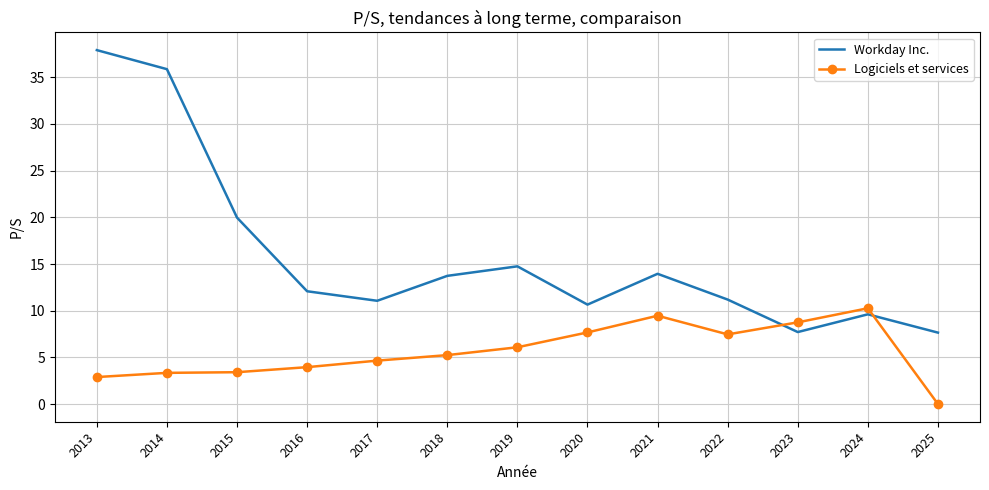

Between which two adjacent categories do Workday Inc. and Logiciels et services first intersect?

2022 and 2023